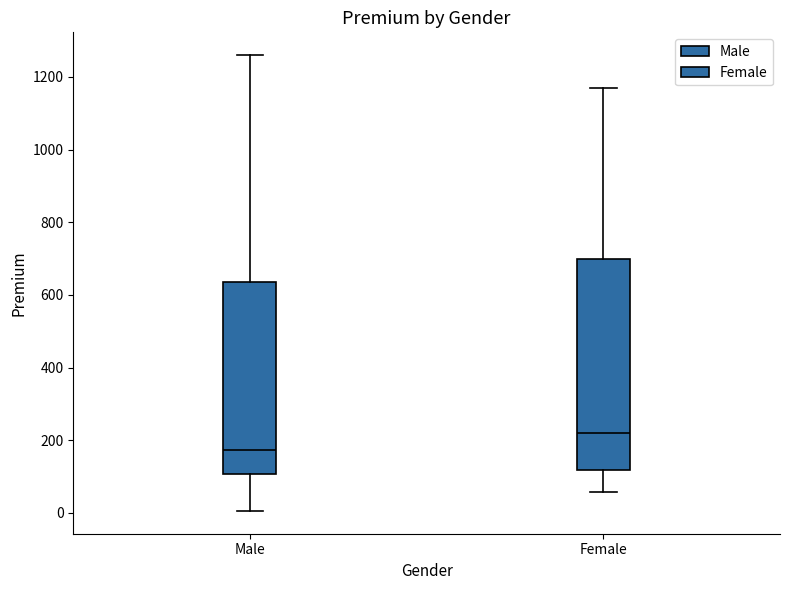

Reading left to right, transcribe this box plot: for each box, give where its median line is, the range the box spans, and where its two whiskers end, as read against the y-axis. The values are not printed on the chart, so give them approximately, as read against the axis.

Male: median 180, box 100 to 640, whiskers 0 to 1260
Female: median 220, box 120 to 700, whiskers 60 to 1180